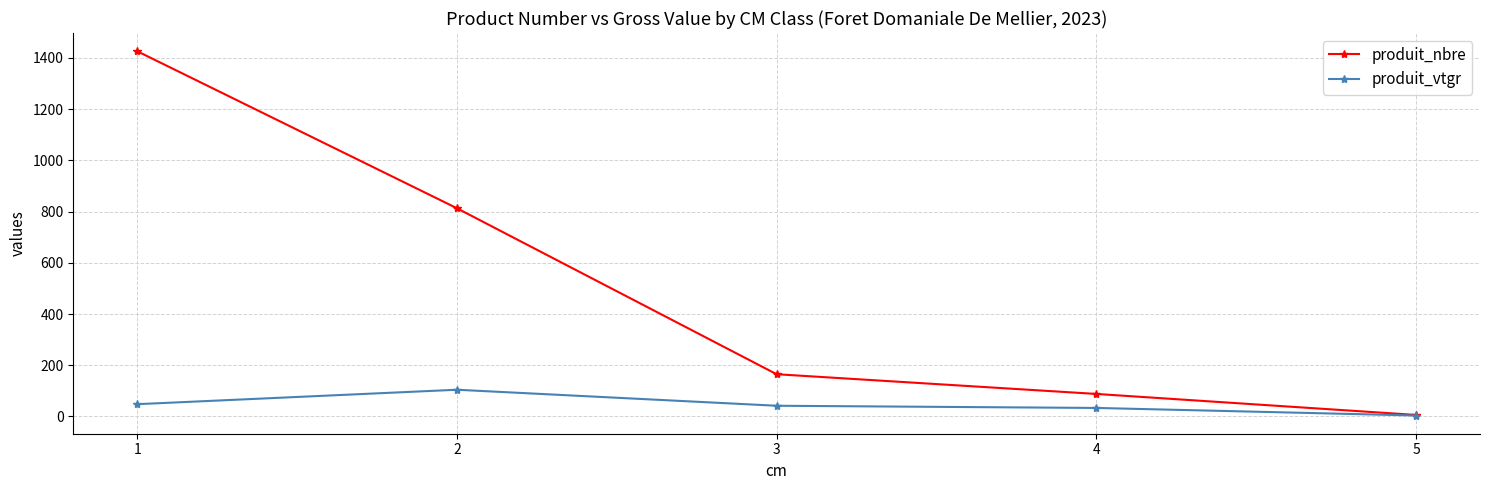

At 1, list the series in order from smallest to largest.

produit_vtgr, produit_nbre